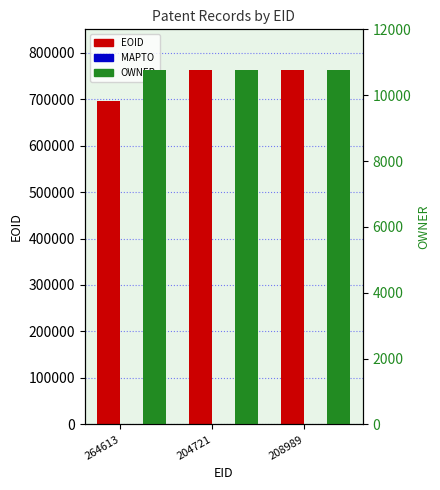

Rank the categories by EOID value from lowest to highest.

264613, 208989, 204721